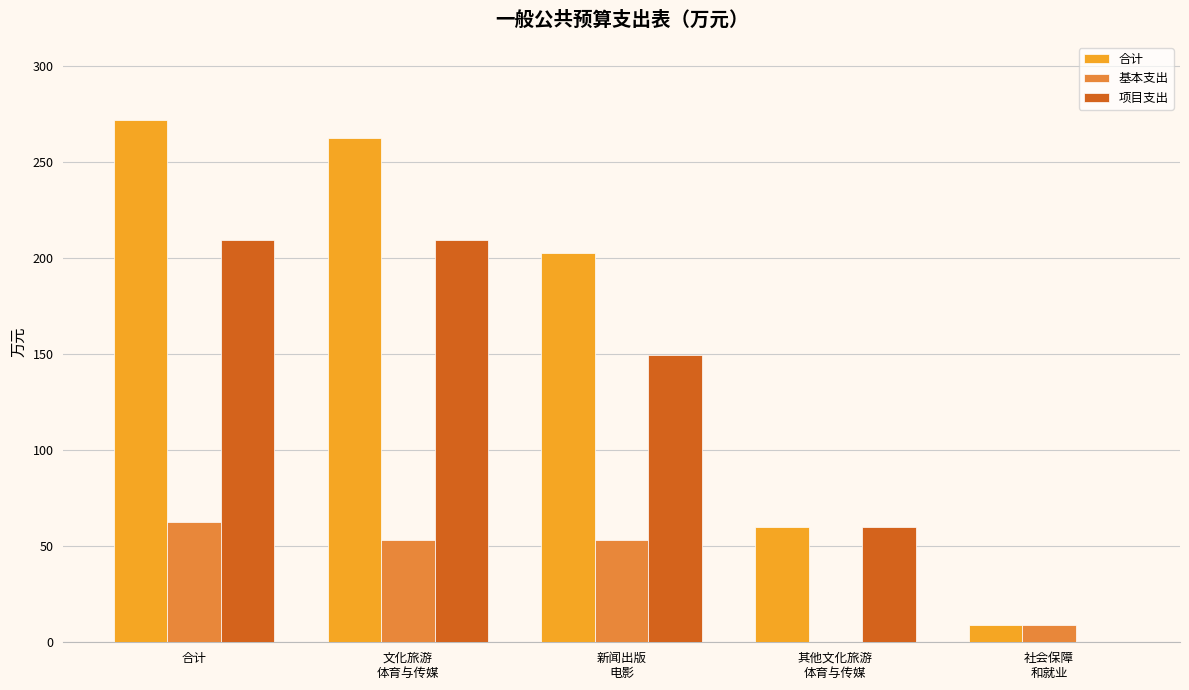

Reading left to right, transcribe all the data shown in this chart.

合计: 271.6	262.6	202.6	60.0	9.0
基本支出: 62.4	53.4	53.4	0.0	9.0
项目支出: 209.2	209.2	149.2	60.0	0.0